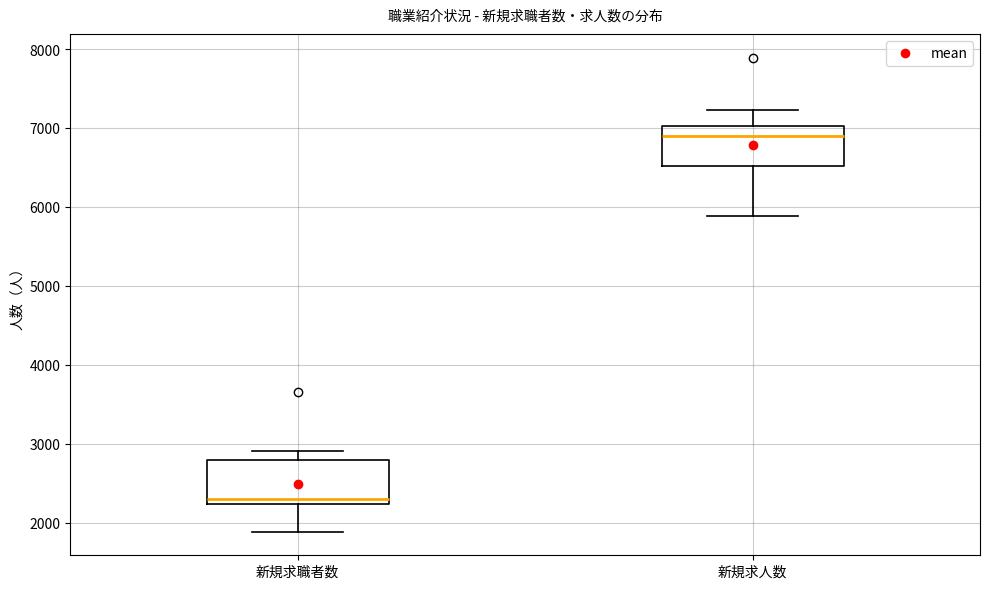

Reading left to right, read every box against the y-axis: the position of its median line, the range the box covers, and the ends of its whiskers. The values are not printed on the chart, so give them approximately, as read against the axis.

新規求職者数: median 2300, box 2200 to 2800, whiskers 1900 to 2900
新規求人数: median 6900, box 6500 to 7000, whiskers 5900 to 7200